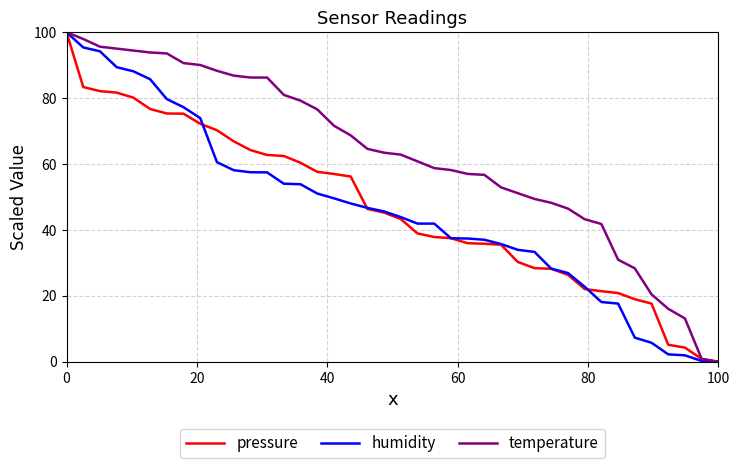

How many categories are shown in the chart?

40